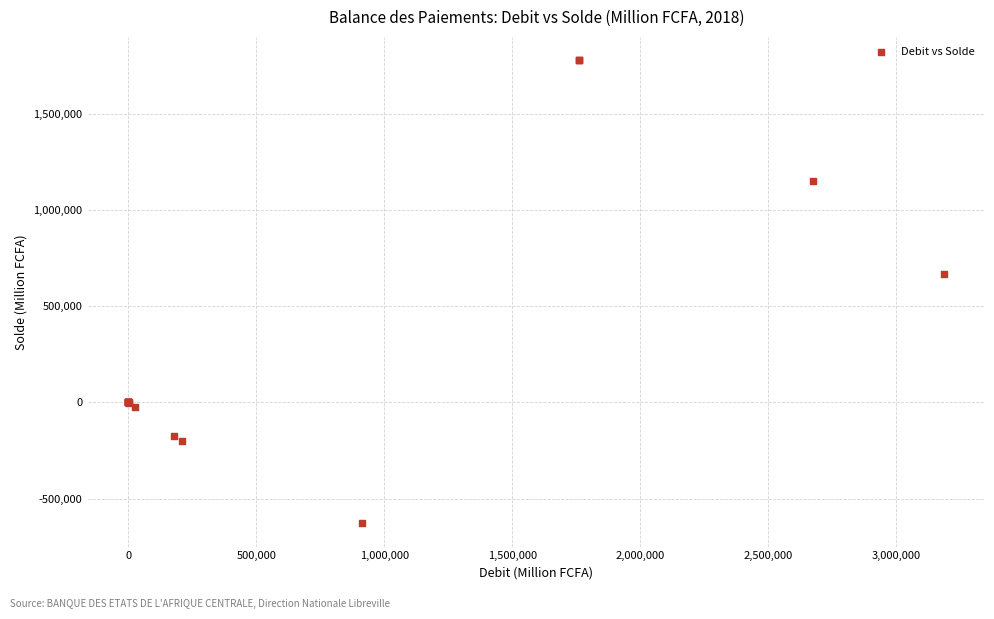

What Y value in the scatter plot is closest to 574941?

667833